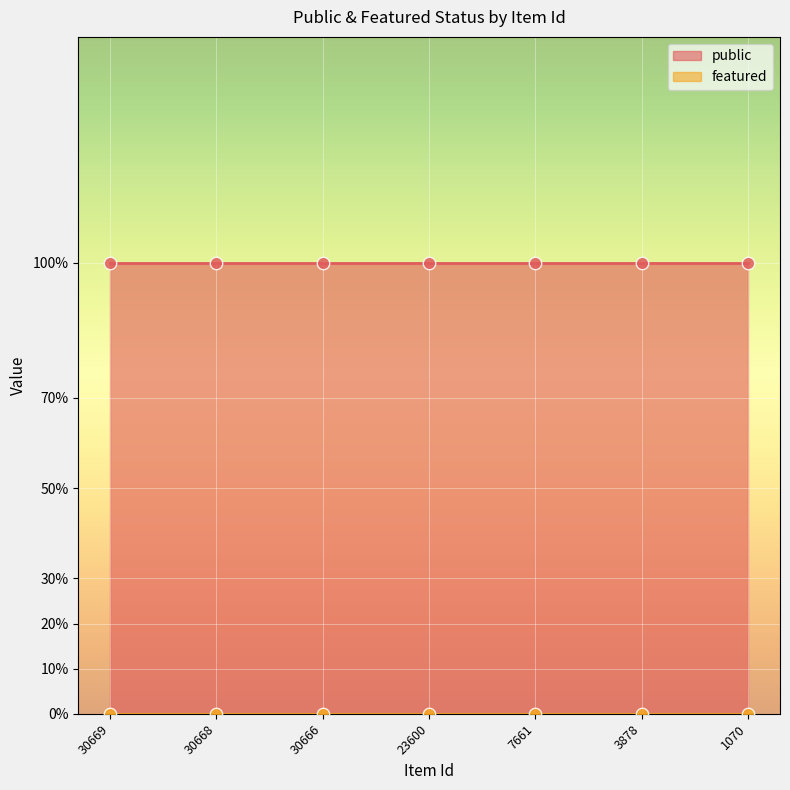

Is the value of public at 30668 greater than the value of featured at 30666?

Yes